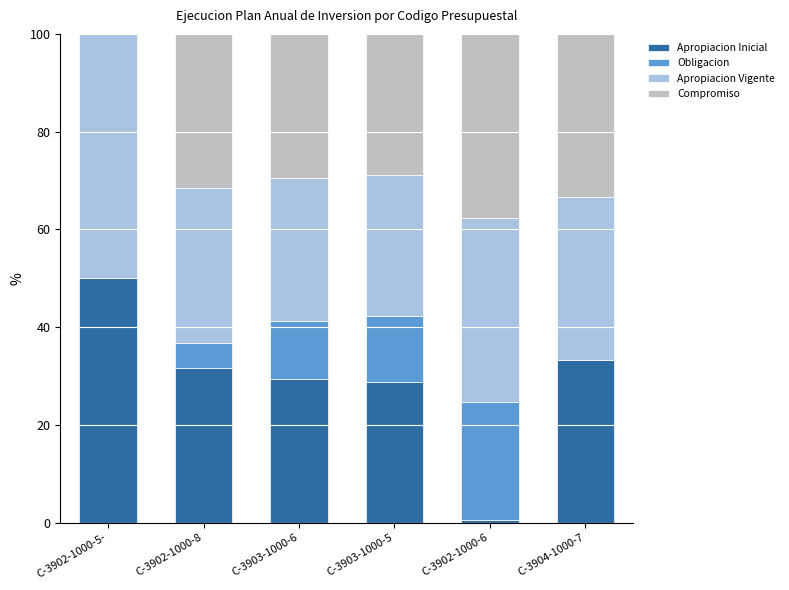

What is the sum of the Apropiacion Inicial values at C-3904-1000-7 and C-3903-1000-6?

62.7